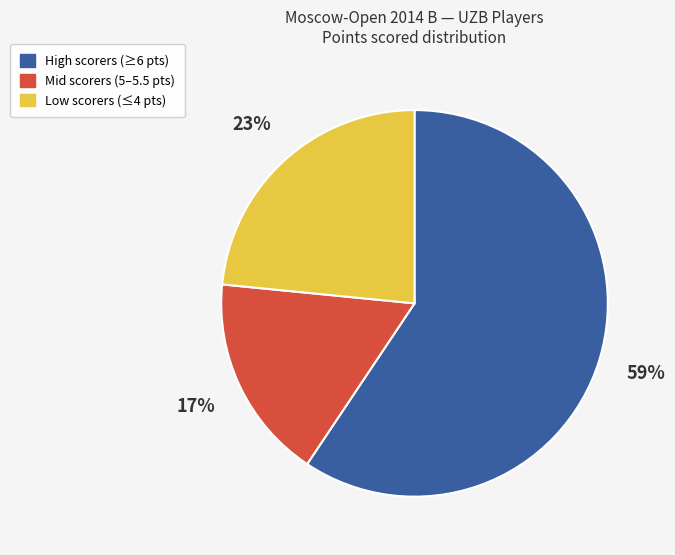

To the nearest percent, what is the difference between the largest and smallest slice percentages?

42%